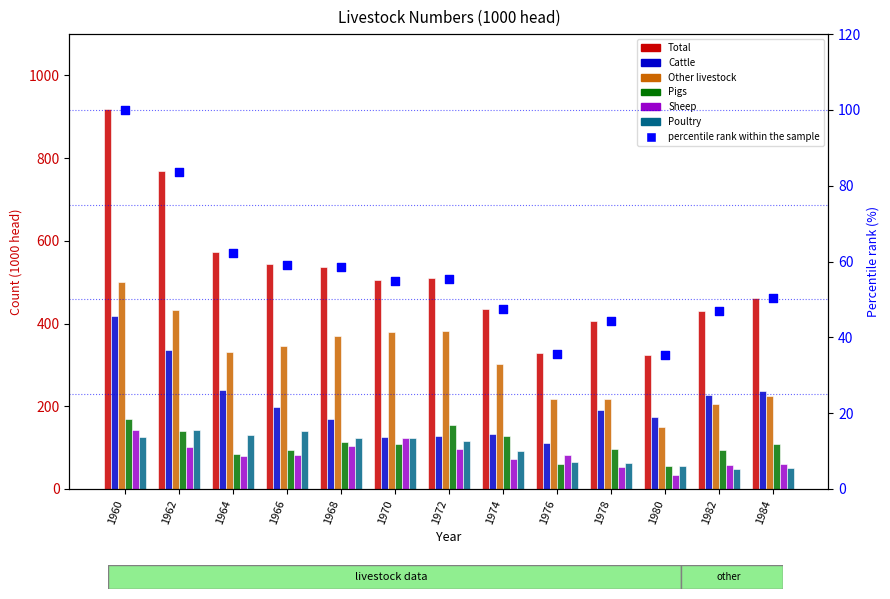

What are all the series names shown in the legend?

Total, Cattle, Other livestock, Pigs, Sheep, Poultry